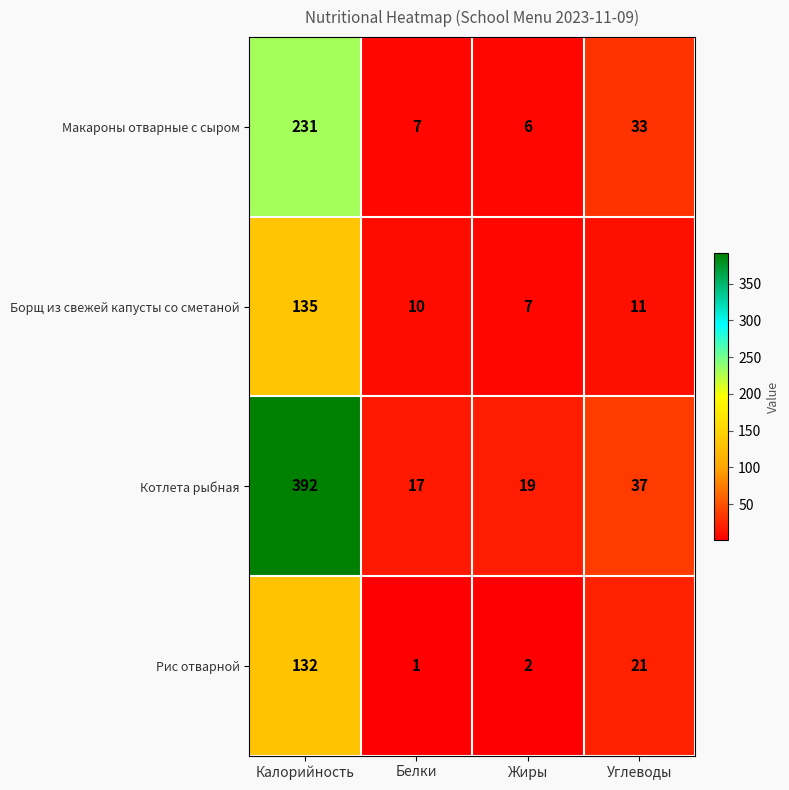

What is the sum of the Рис отварной values at Жиры and Углеводы?

23